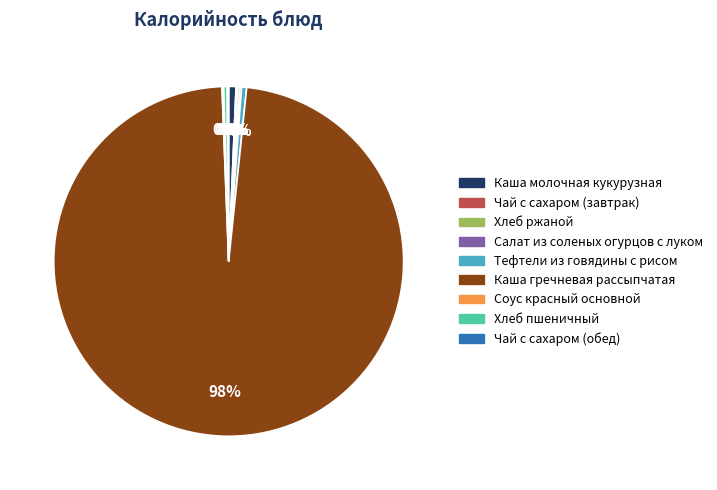

What is the largest slice in the pie chart?

Каша гречневая рассыпчатая